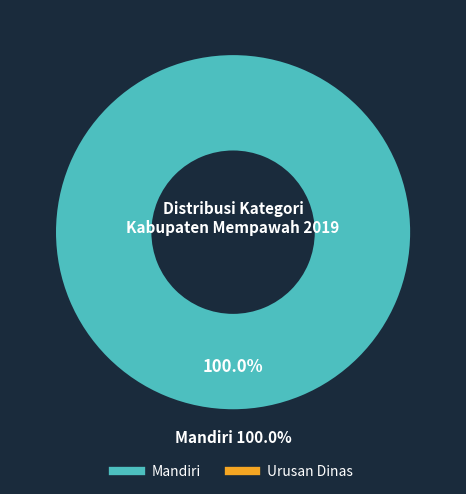

To the nearest percent, what is the combined percentage of Mandiri and Urusan Dinas?

100%